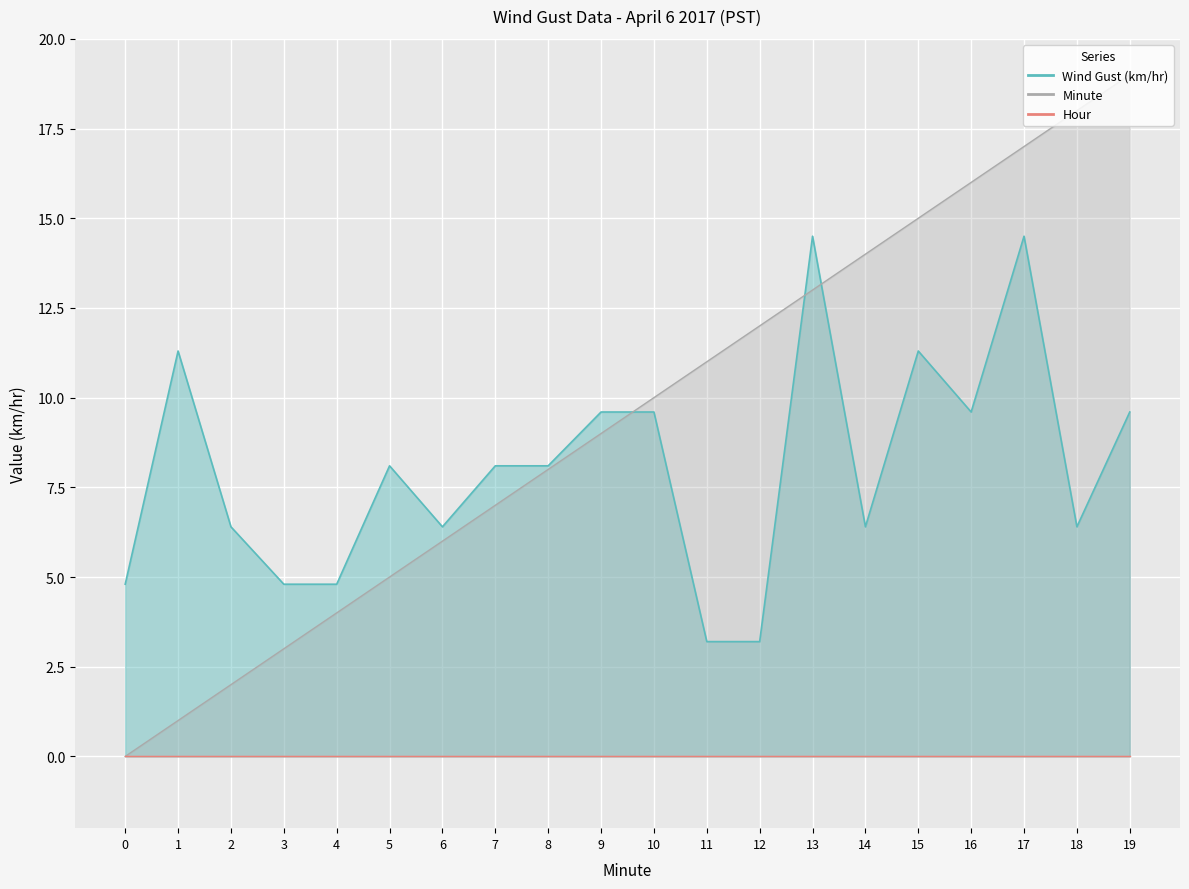

Between which two adjacent categories do Minute and Wind Gust (km/hr) first intersect?

9 and 10